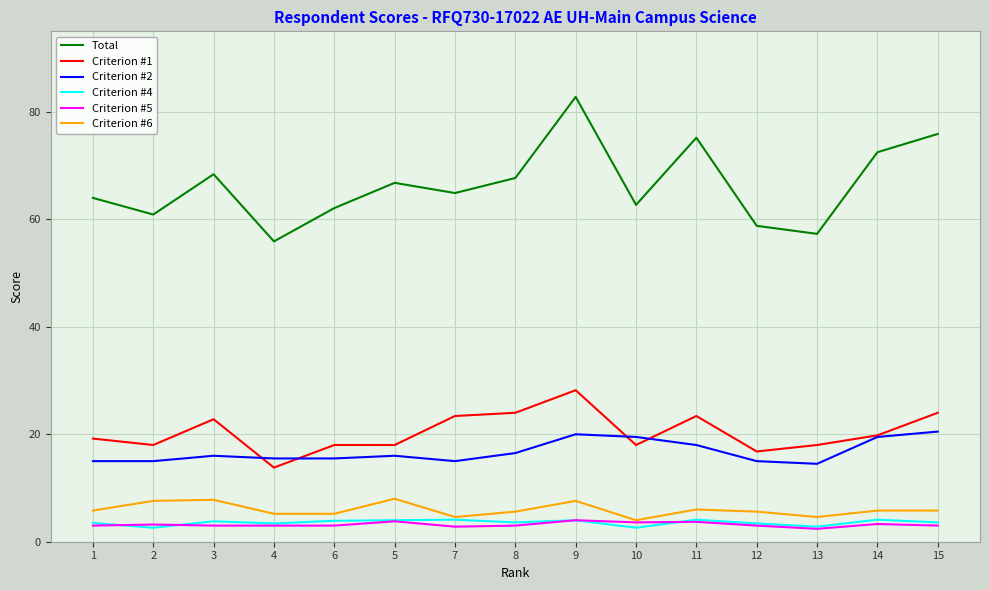

At which category is the sum across all series the highest?

9